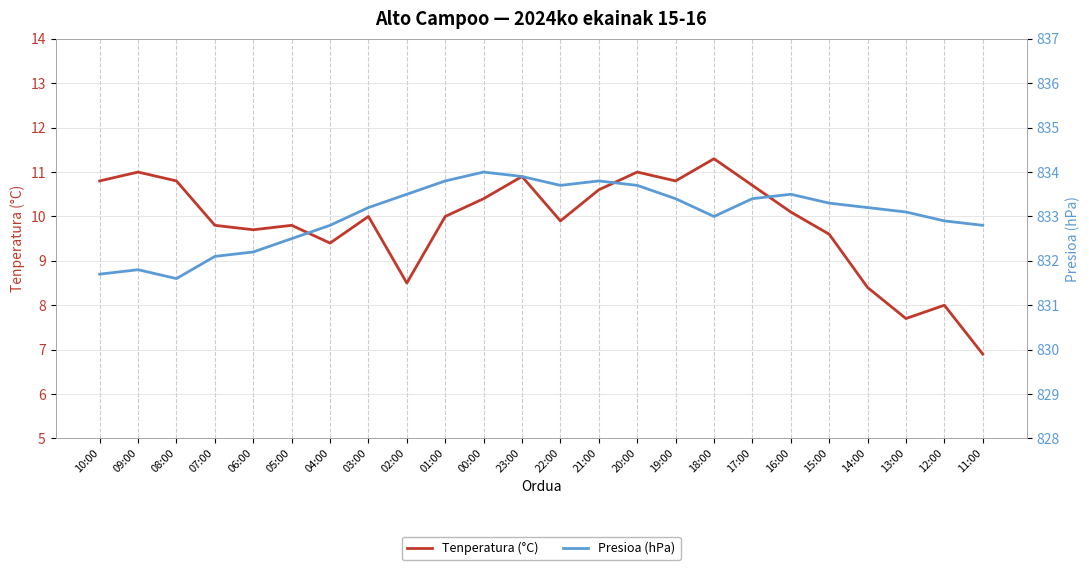

True or false: Presioa (hPa) has a value of 1194.9 at 04:00.

False